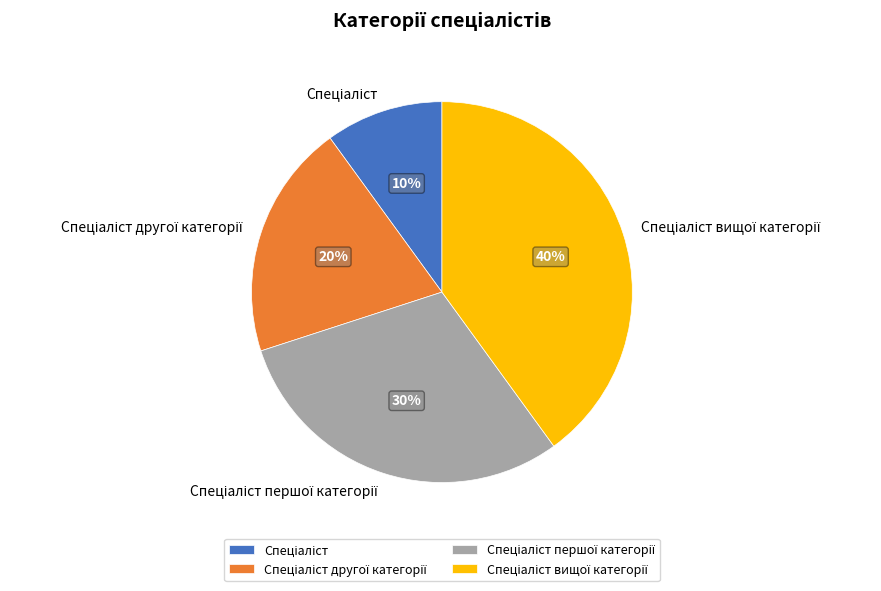

To the nearest percent, what is the average slice percentage?

25%